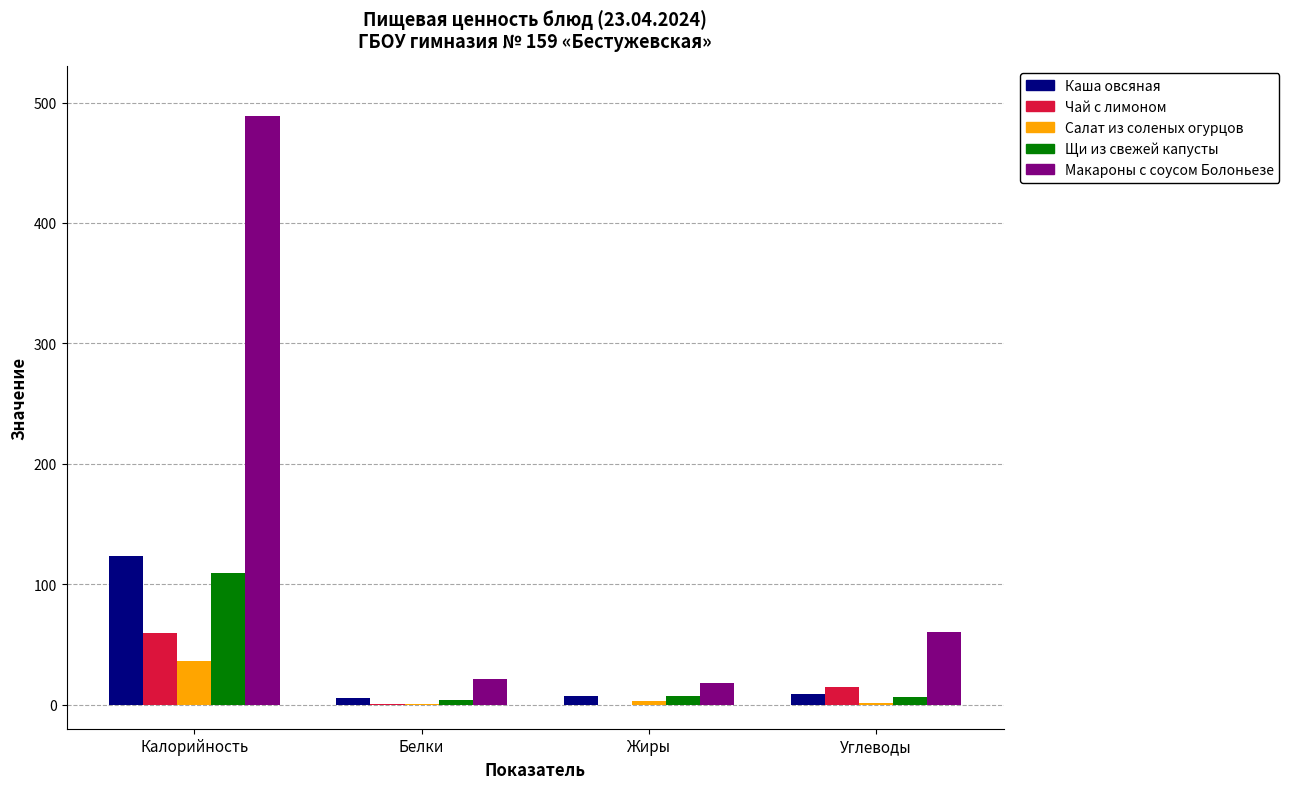

The value of Щи из свежей капусты at Белки is 4.2. True or false?

True